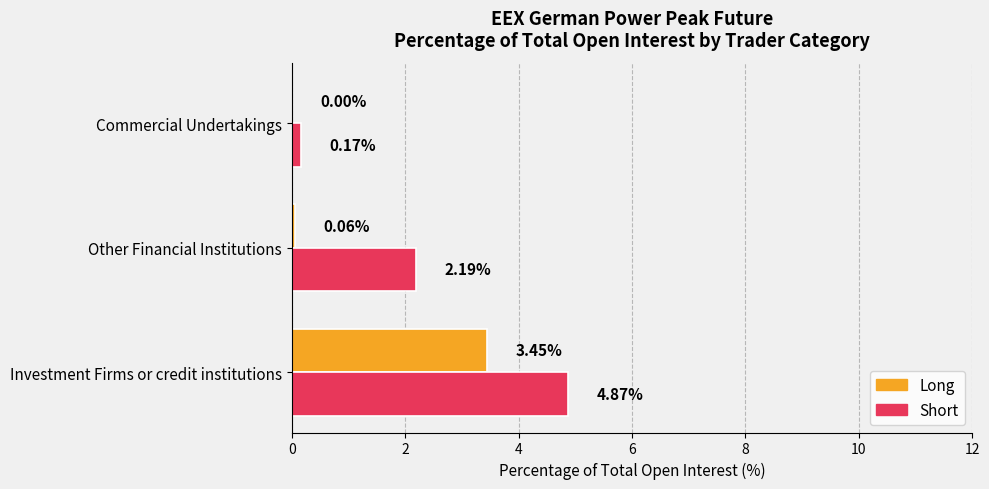

Is the value of Long at Commercial Undertakings greater than the value of Short at Investment Firms or credit institutions?

No